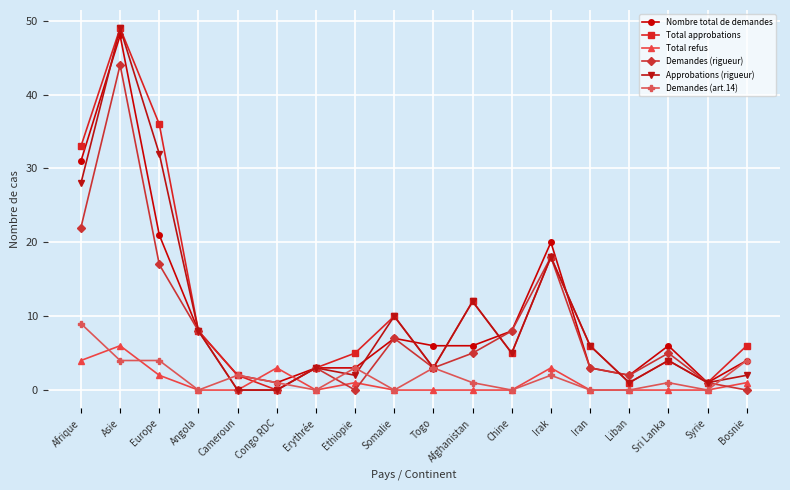

Which category has the highest value across all series?

Asie